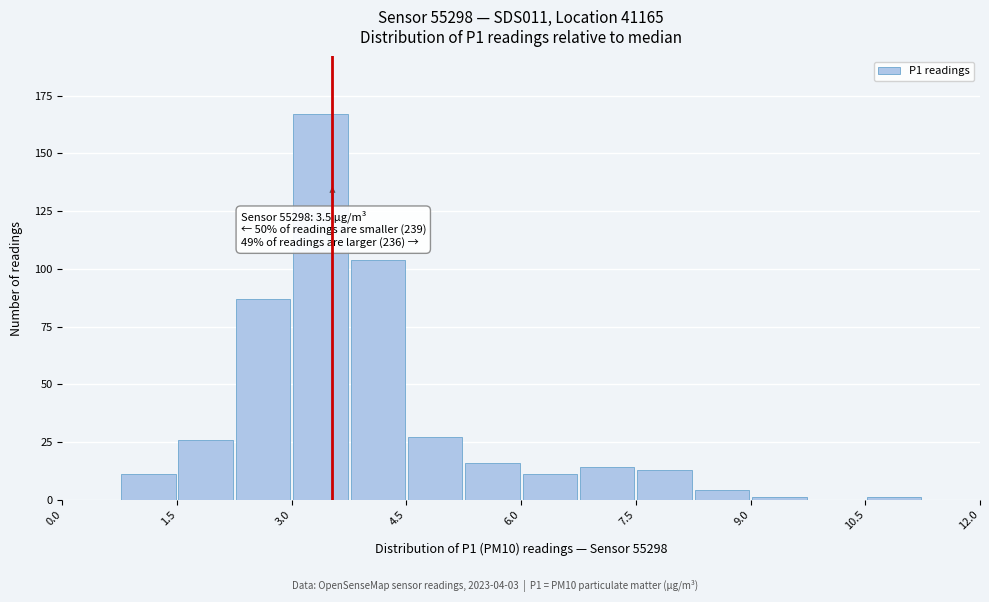

Around what value on the x-axis is the tallest bar? Give the approximate position of its centre, as read against the axis.

3.4